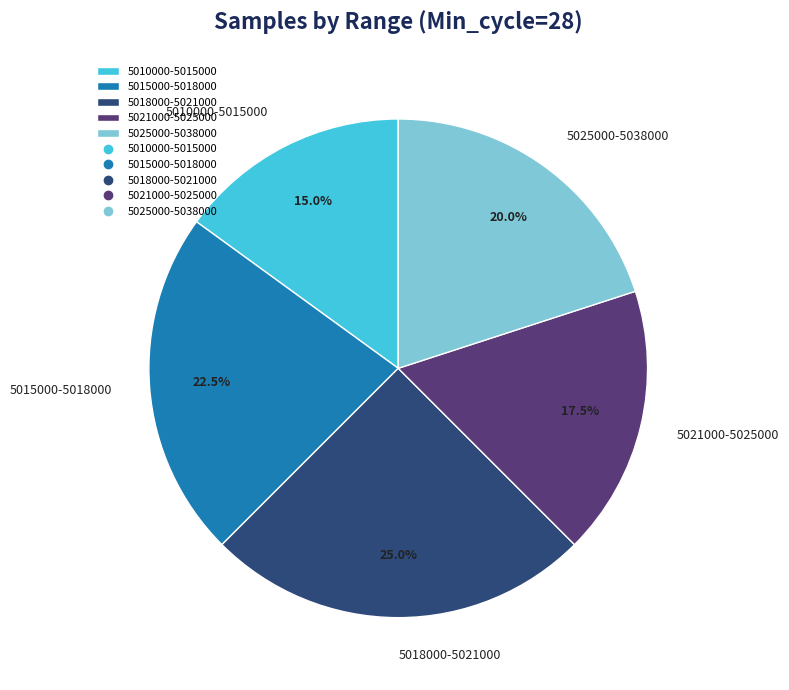

Rank the categories by value from lowest to highest.

5010000-5015000, 5021000-5025000, 5025000-5038000, 5015000-5018000, 5018000-5021000